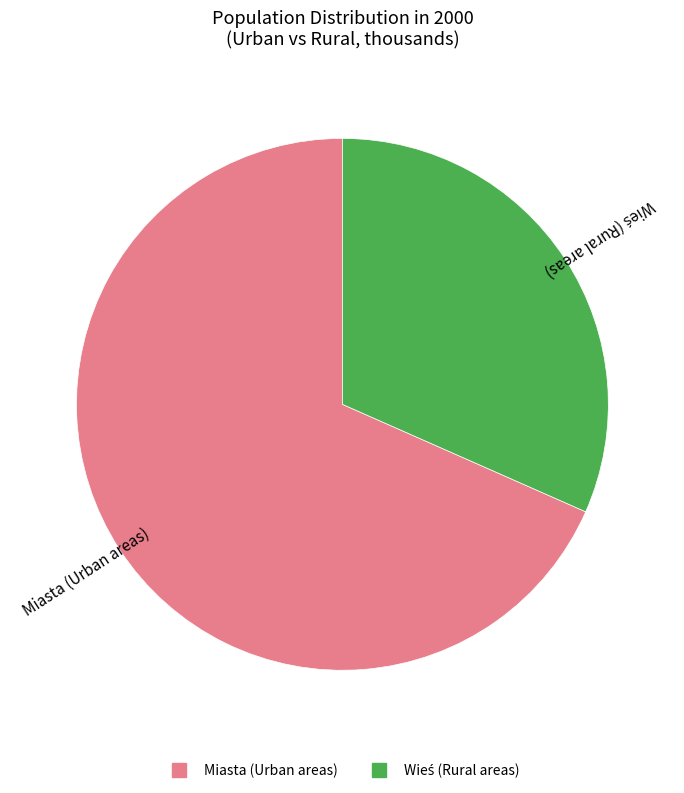

Is it true that Miasta (Urban areas) is 68% of the pie?

True